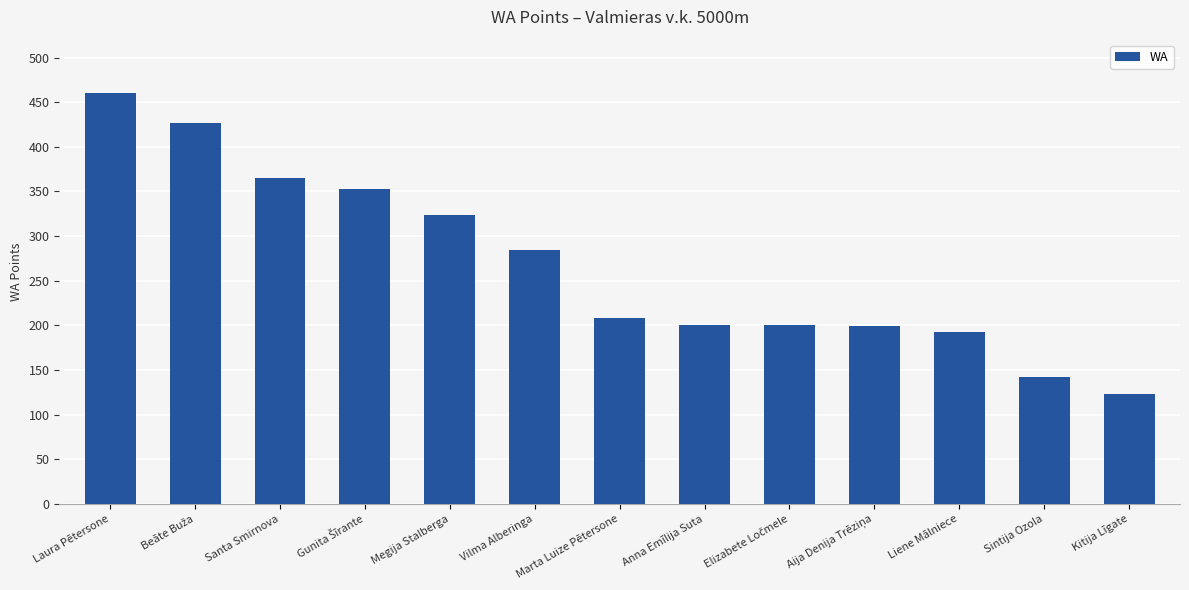

Where is the data nearest to the value 291?

Vilma Alberinga